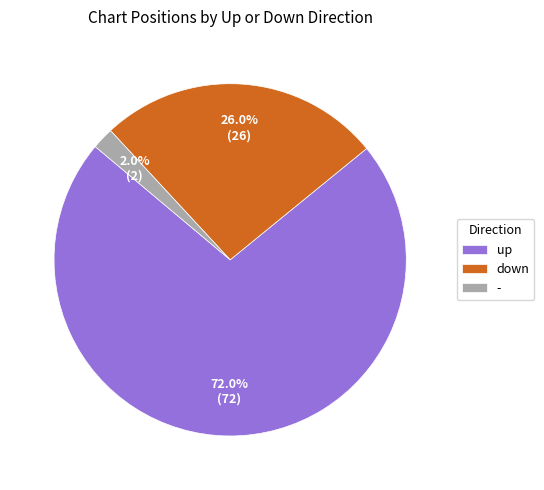

To the nearest percent, what is the combined percentage of - and up?

74%